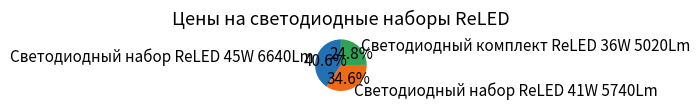

Is there a majority slice in this chart?

No